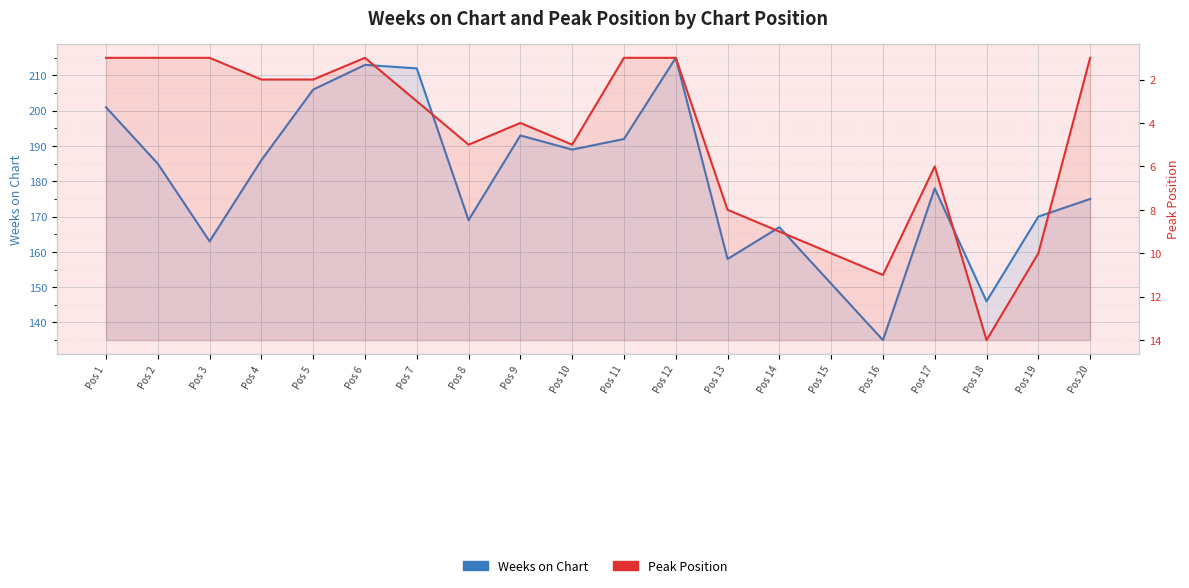

List the series in order of their overall mean, lowest first.

Peak Position, Weeks on Chart